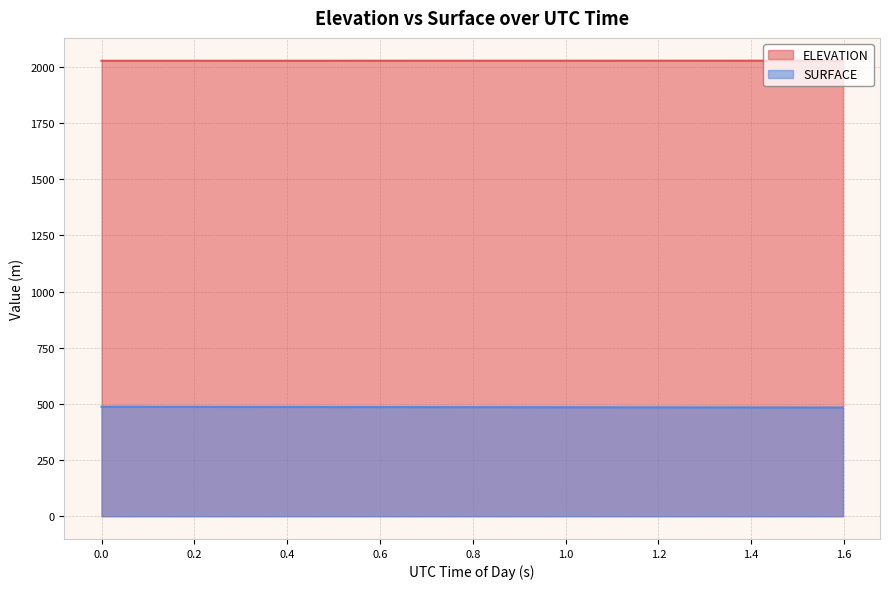

At which label is SURFACE closest to 485?

52644.0008